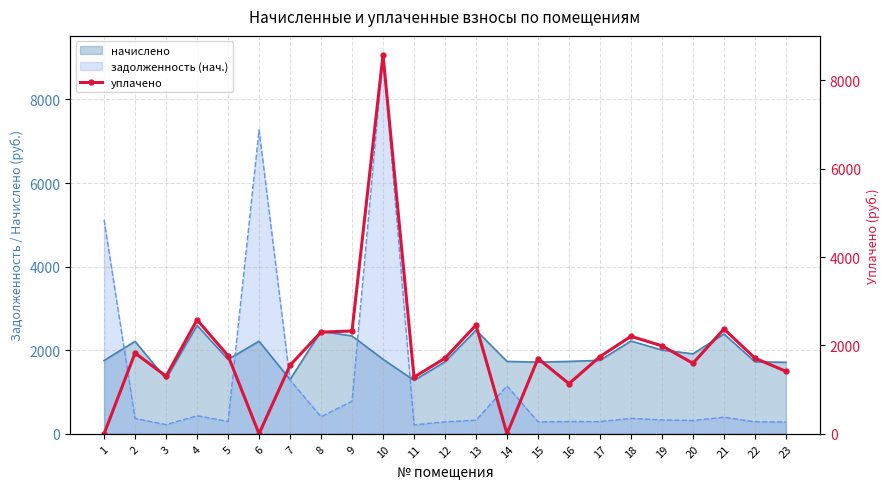

The value of начислено at 15 is 1715.0. True or false?

True